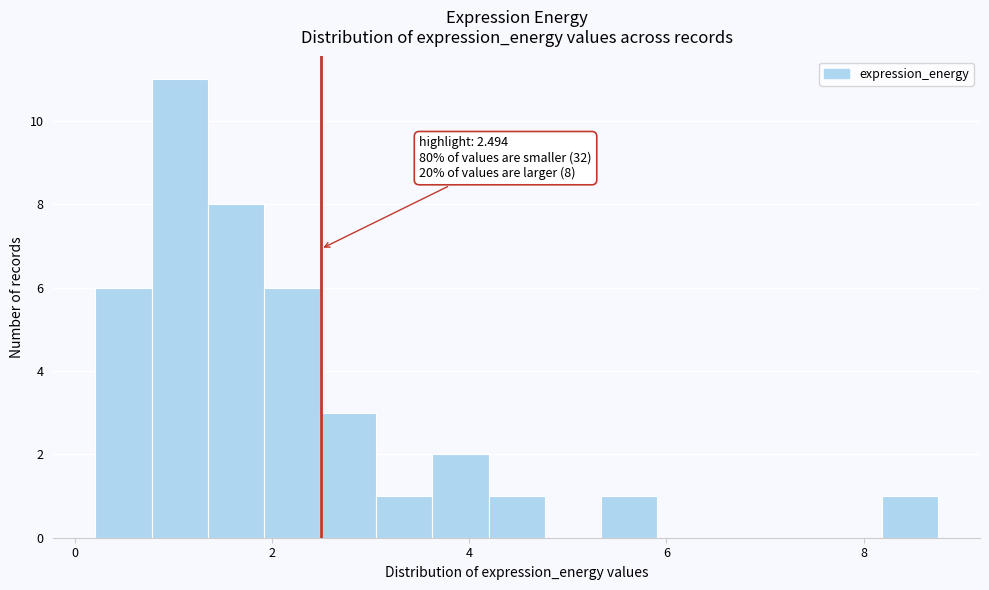

Around what value on the x-axis is the tallest bar? Give the approximate position of its centre, as read against the axis.

1.0